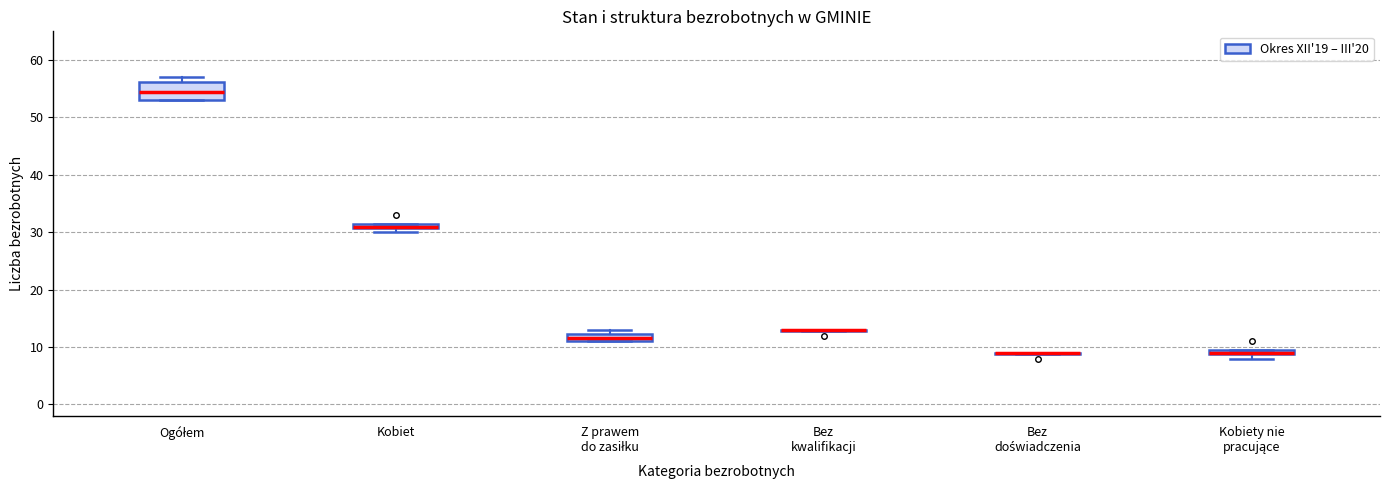

Which box is the tallest, from its lower edge to its upper edge?

Ogółem